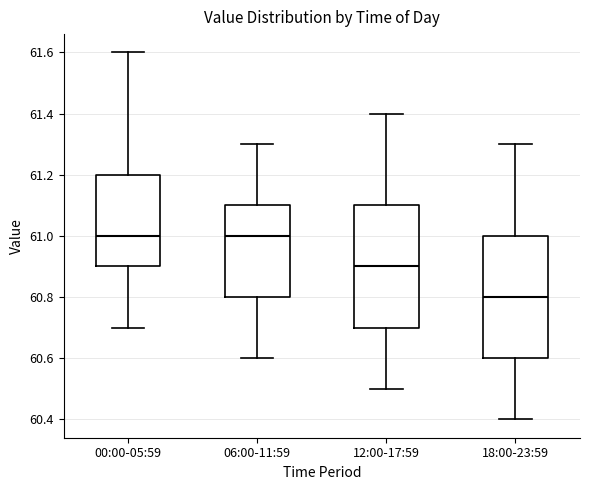

Reading left to right, read every box against the y-axis: the position of its median line, the range the box covers, and the ends of its whiskers. The values are not printed on the chart, so give them approximately, as read against the axis.

00:00-05:59: median 61.0, box 60.9 to 61.2, whiskers 60.7 to 61.6
06:00-11:59: median 61.0, box 60.8 to 61.1, whiskers 60.6 to 61.3
12:00-17:59: median 60.9, box 60.7 to 61.1, whiskers 60.5 to 61.4
18:00-23:59: median 60.8, box 60.6 to 61.0, whiskers 60.4 to 61.3